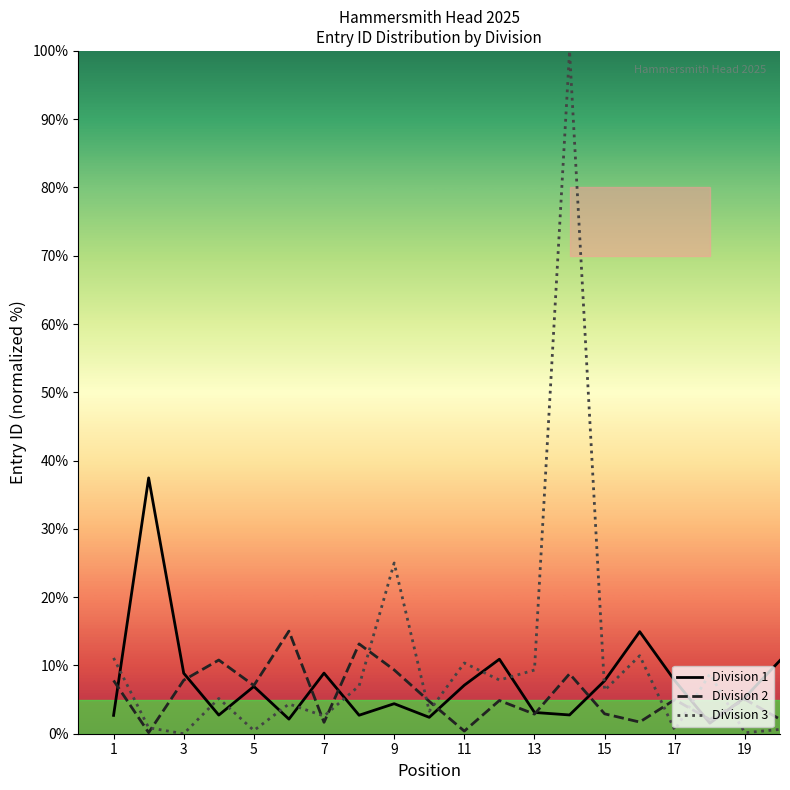

Which series has the largest range (max minus min)?

Division 3